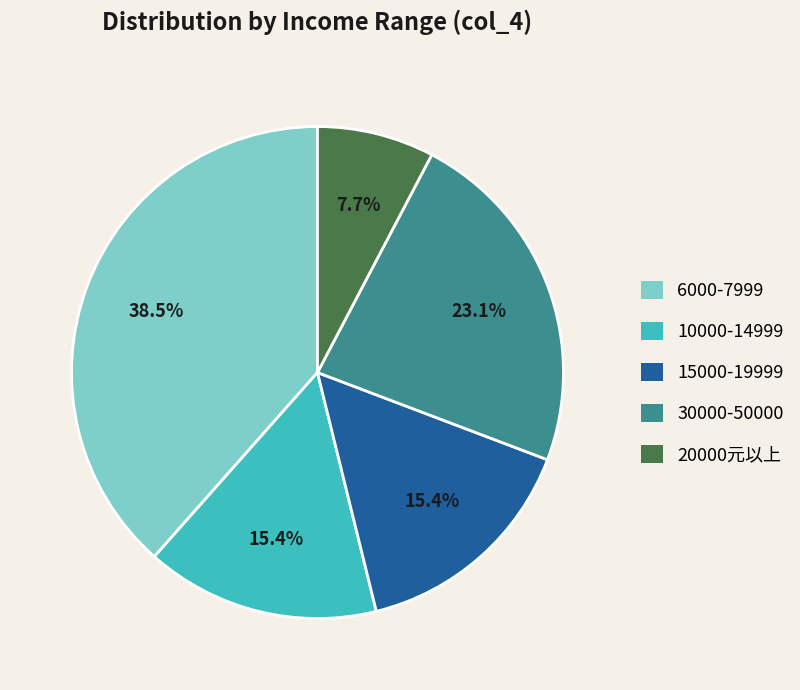

Which slice is the smallest?

20000元以上